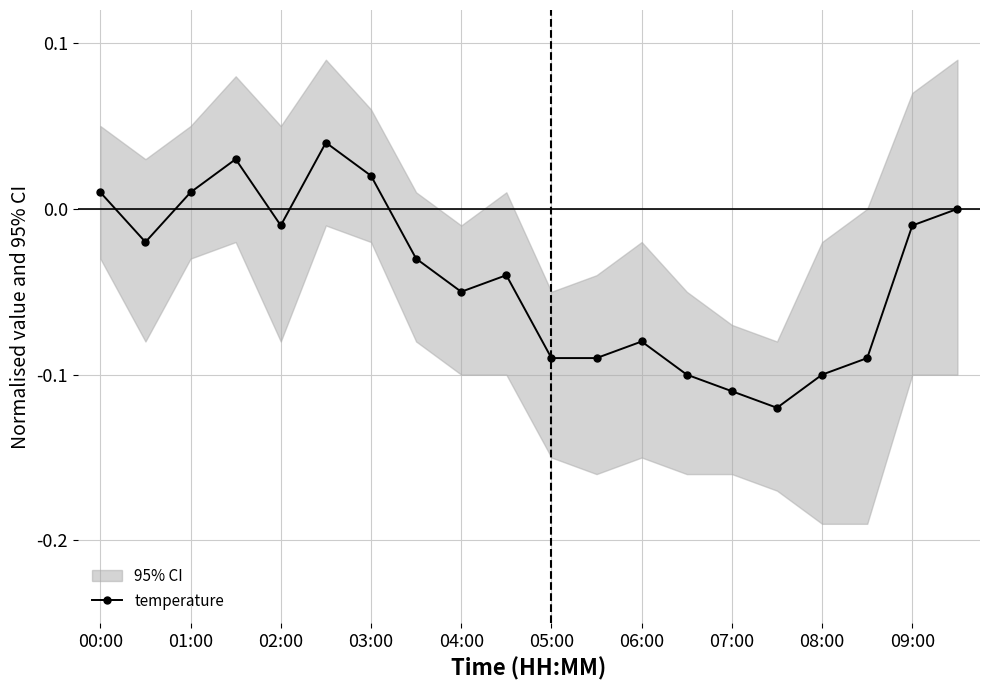

What is the difference between the maximum and second lowest values?

0.1